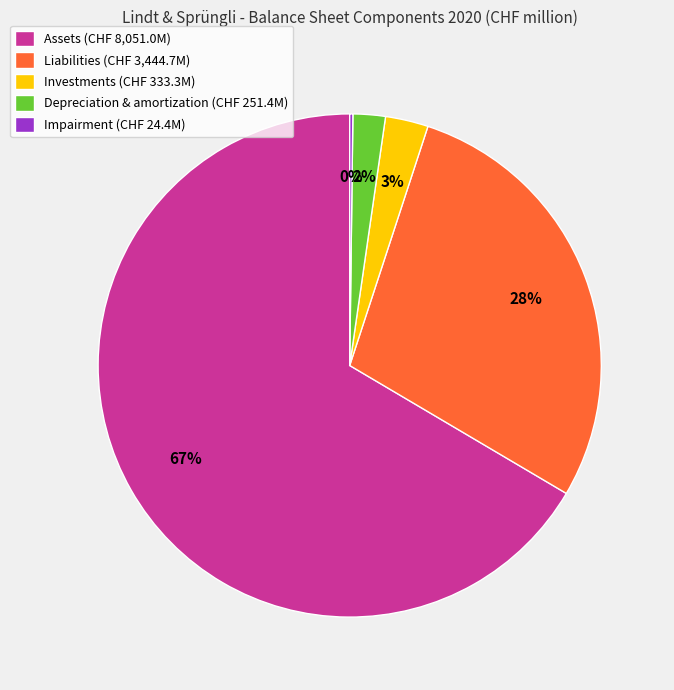

True or false: Liabilities (CHF 3,444.7M) accounts for 43% of the total.

False